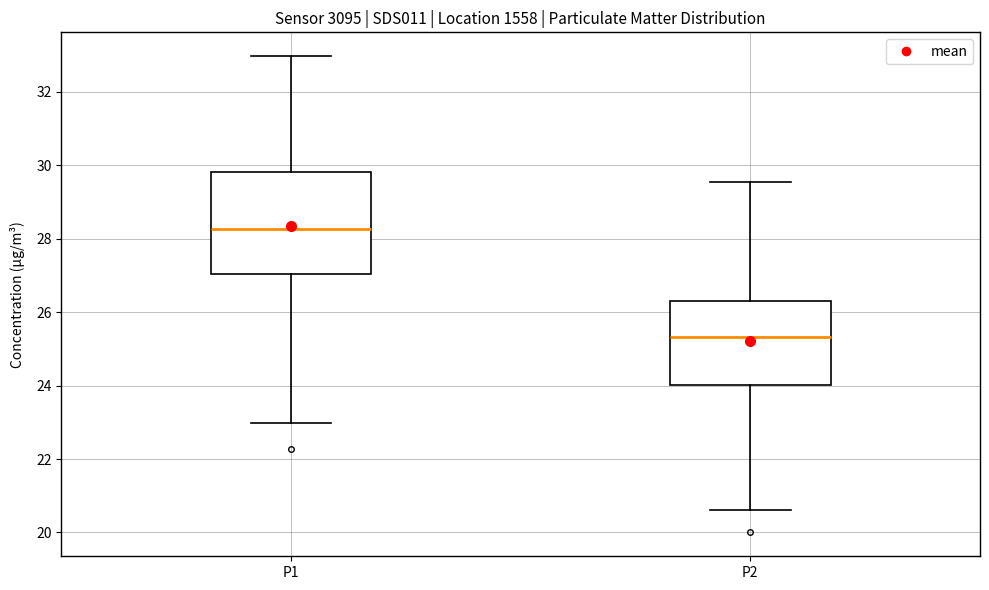

Which box is the tallest, from its lower edge to its upper edge?

P1